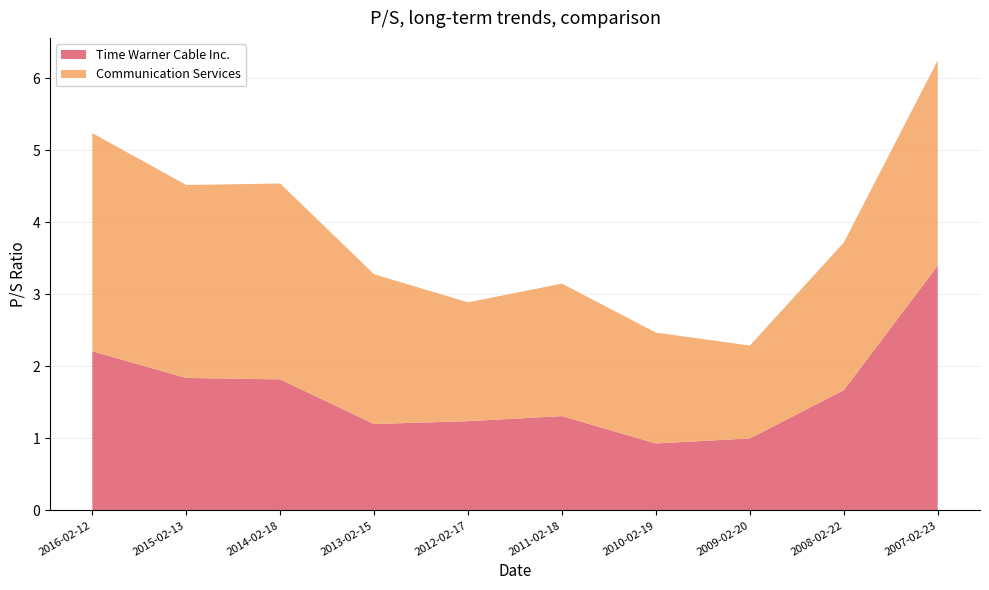

Reading left to right, list all the values displayed in this chart.

Time Warner Cable Inc.: 2016-02-12=2.2	2015-02-13=1.8	2014-02-18=1.8	2013-02-15=1.2	2012-02-17=1.2	2011-02-18=1.3	2010-02-19=0.9	2009-02-20=1.0	2008-02-22=1.7	2007-02-23=3.4
Communication Services: 2016-02-12=3.0	2015-02-13=2.7	2014-02-18=2.7	2013-02-15=2.1	2012-02-17=1.6	2011-02-18=1.8	2010-02-19=1.5	2009-02-20=1.3	2008-02-22=2.0	2007-02-23=2.9